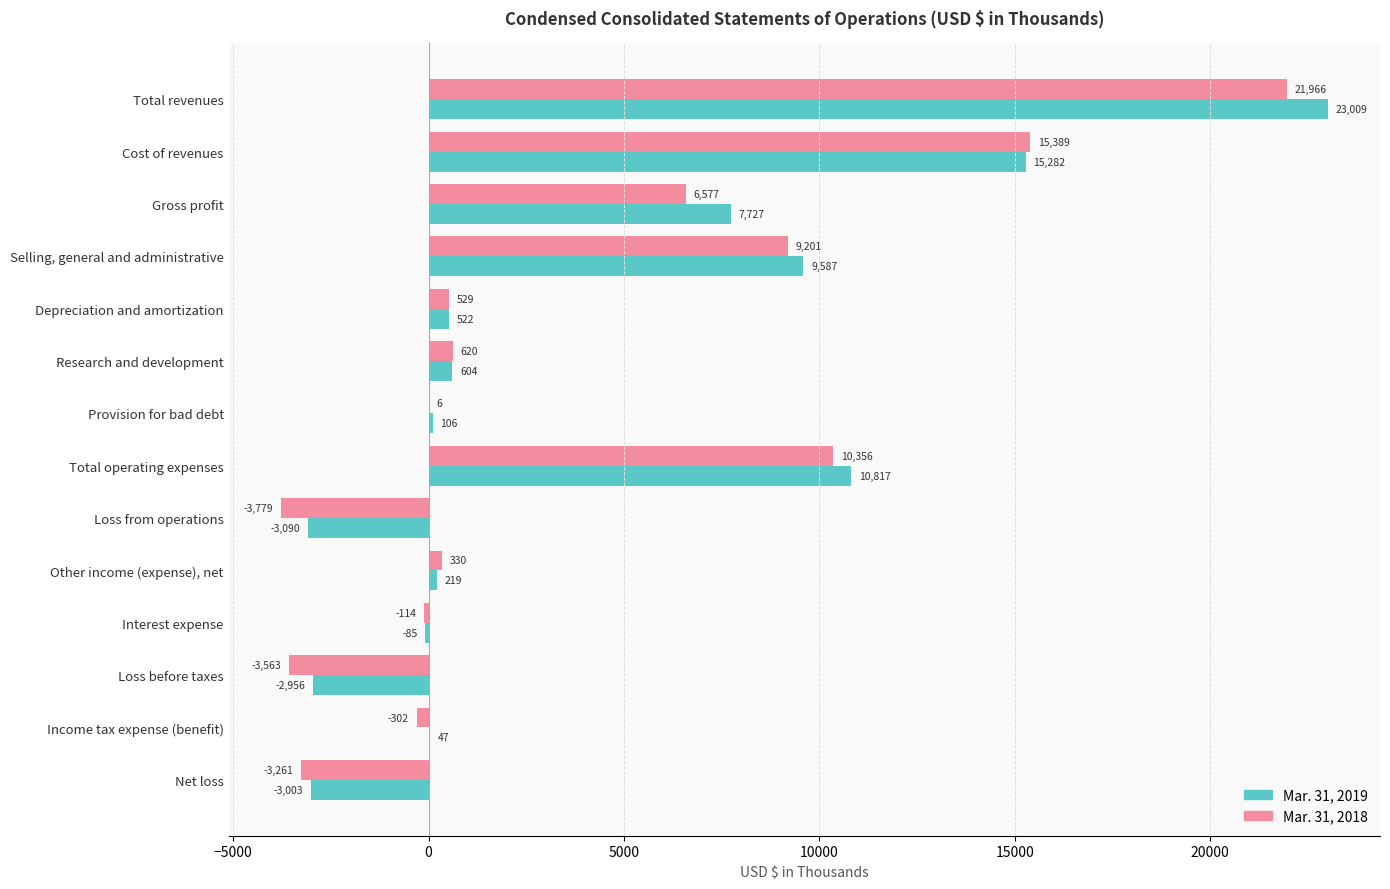

What value does the Mar. 31, 2018 series have at Loss before taxes, to the nearest 10?

-3560